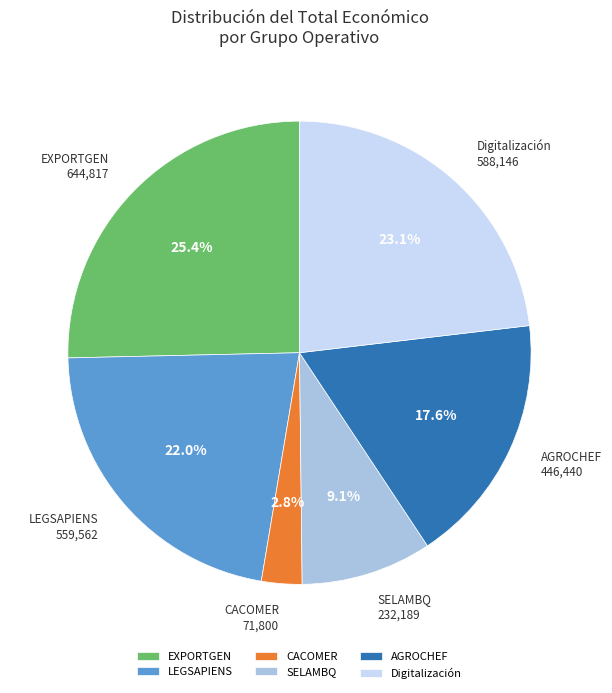

True or false: LEGSAPIENS accounts for 12% of the total.

False